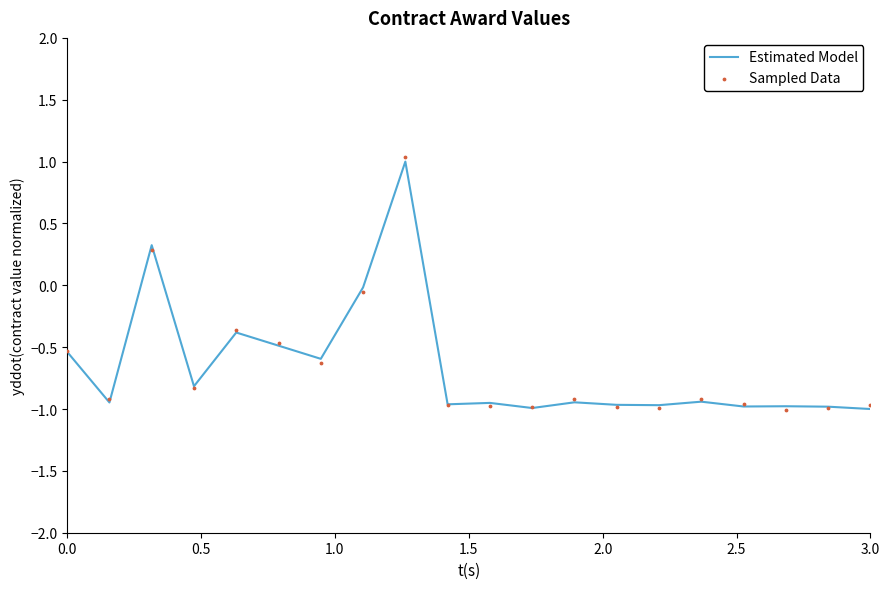

At how many categories does at least one series exceed 0?

2